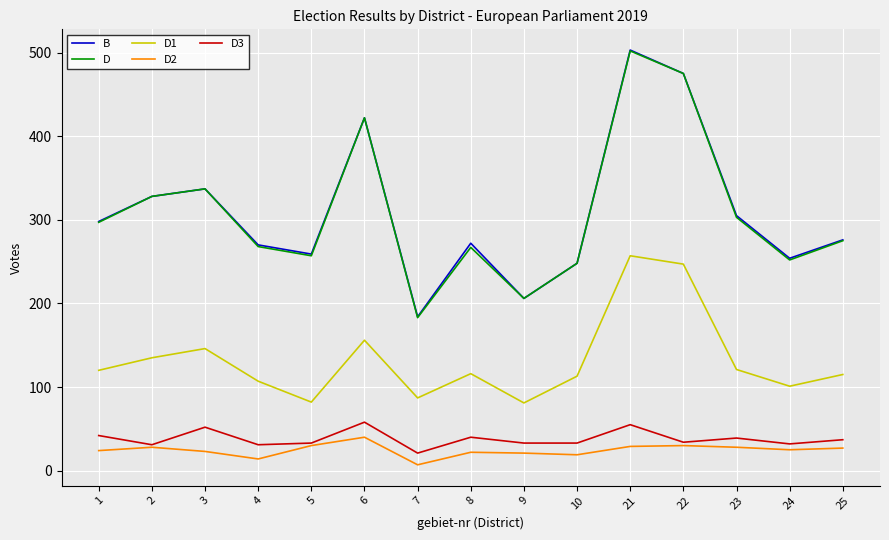

True or false: B and D2 cross at least once.

False